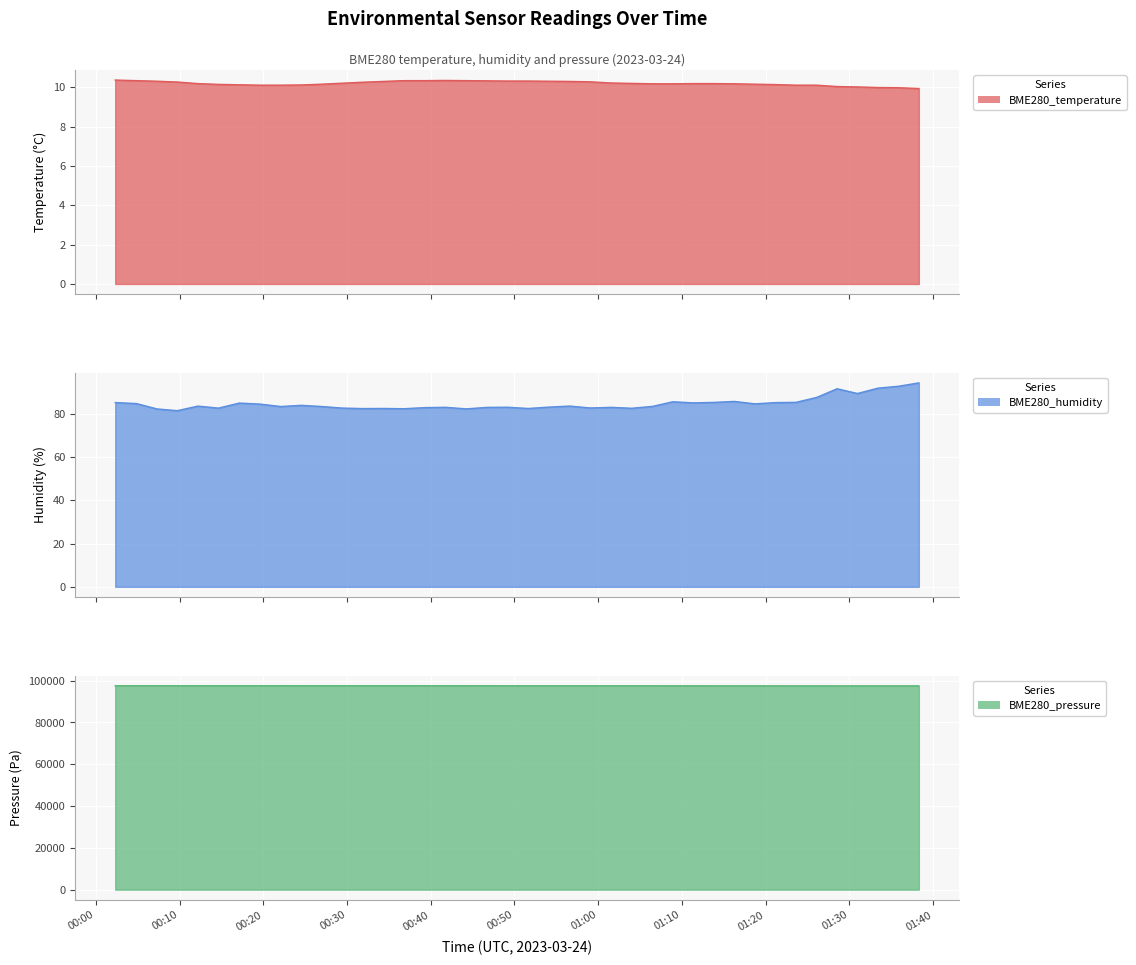

Rank the series by their maximum value, from lowest to highest.

BME280_temperature, BME280_humidity, BME280_pressure